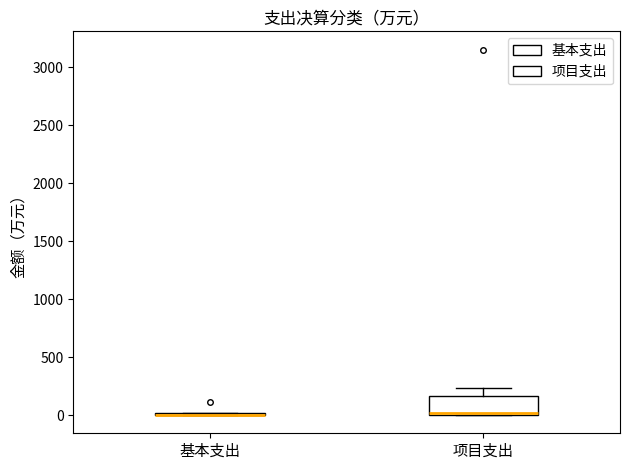

Comparing the boxes themselves (not the whiskers), which one is the tallest?

项目支出